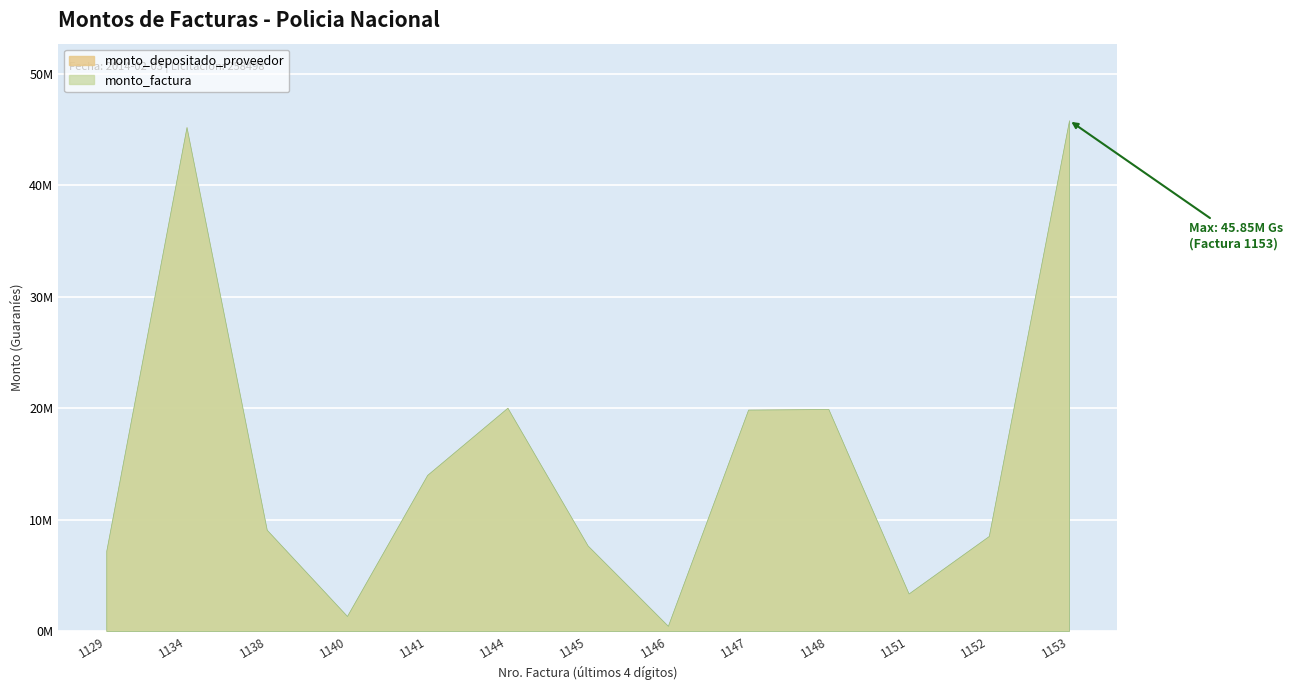

True or false: monto_depositado_proveedor and monto_factura cross at least once.

False